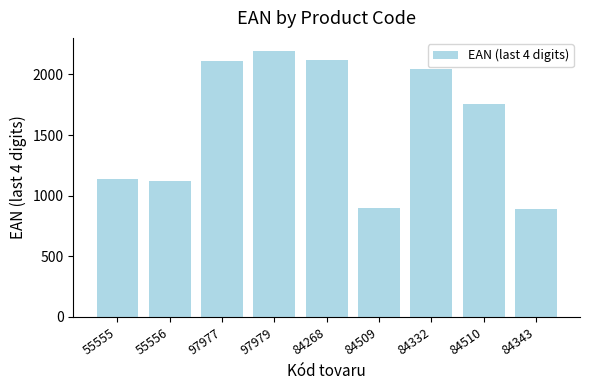

Where does the data first go above 1754?

97977